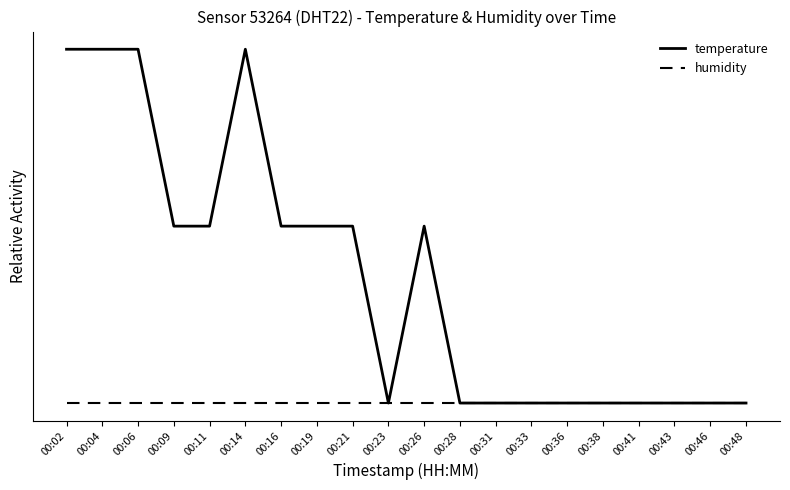

Is it true that humidity equals 0.0 at 00:31?

True